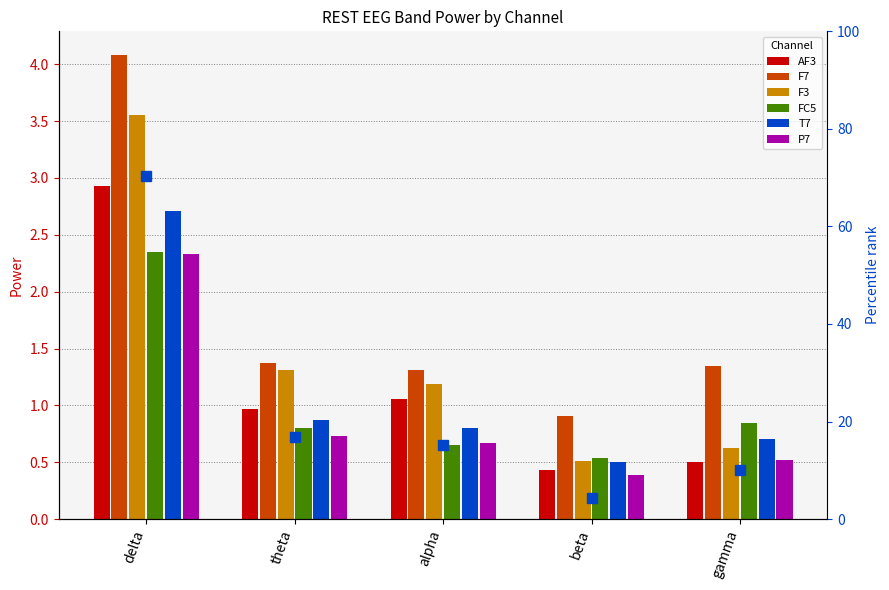

What is the difference between the second highest and second lowest values in the FC5 series?

0.2